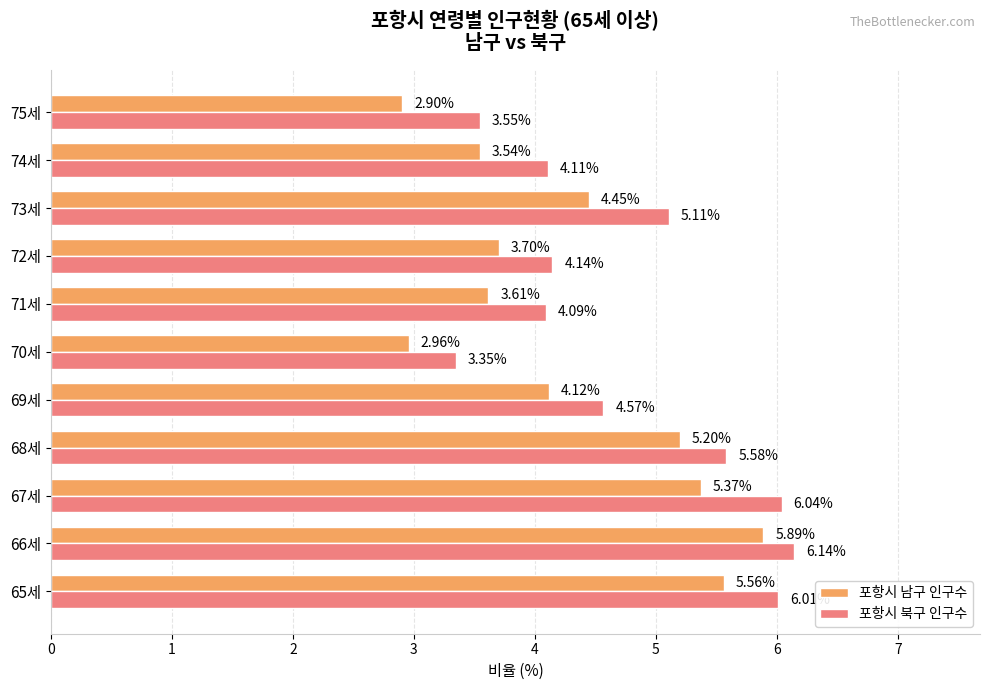

At which label does 포항시 북구 인구수 reach its peak?

66세